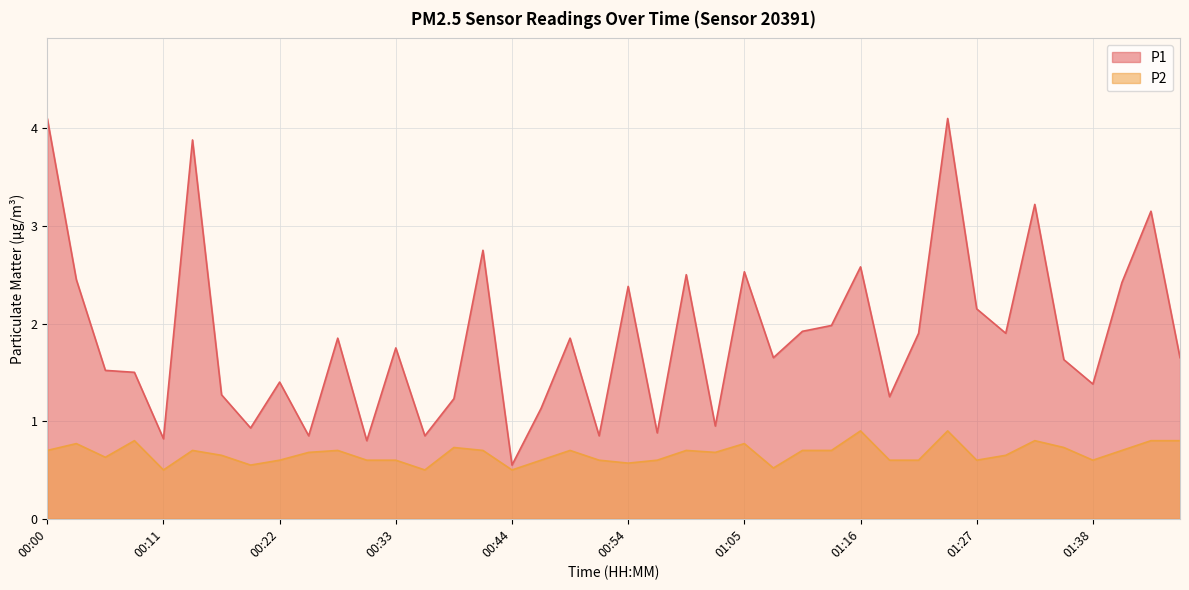

Reading left to right, what are all the values shown in this chart?

P1: 4.1	2.5	1.5	1.5	0.8	3.9	1.3	0.9	1.4	0.8	1.9	0.8	1.8	0.8	1.2	2.8	0.6	1.1	1.9	0.8	2.4	0.9	2.5	0.9	2.5	1.6	1.9	2.0	2.6	1.2	1.9	4.1	2.1	1.9	3.2	1.6	1.4	2.4	3.1	1.6
P2: 0.7	0.8	0.6	0.8	0.5	0.7	0.7	0.6	0.6	0.7	0.7	0.6	0.6	0.5	0.7	0.7	0.5	0.6	0.7	0.6	0.6	0.6	0.7	0.7	0.8	0.5	0.7	0.7	0.9	0.6	0.6	0.9	0.6	0.7	0.8	0.7	0.6	0.7	0.8	0.8